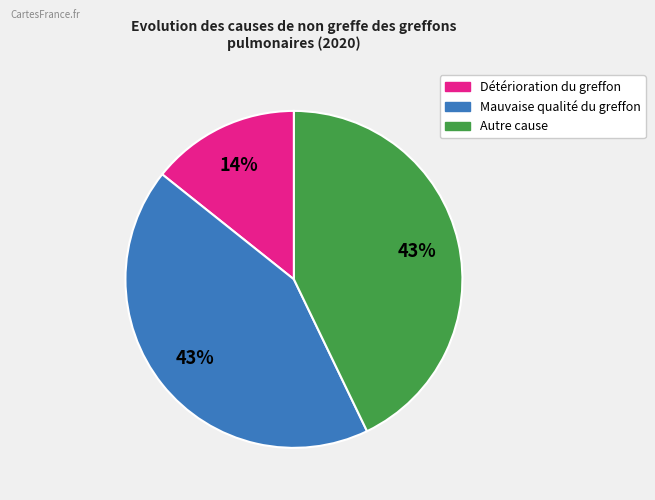

How many segments does this pie chart have?

3